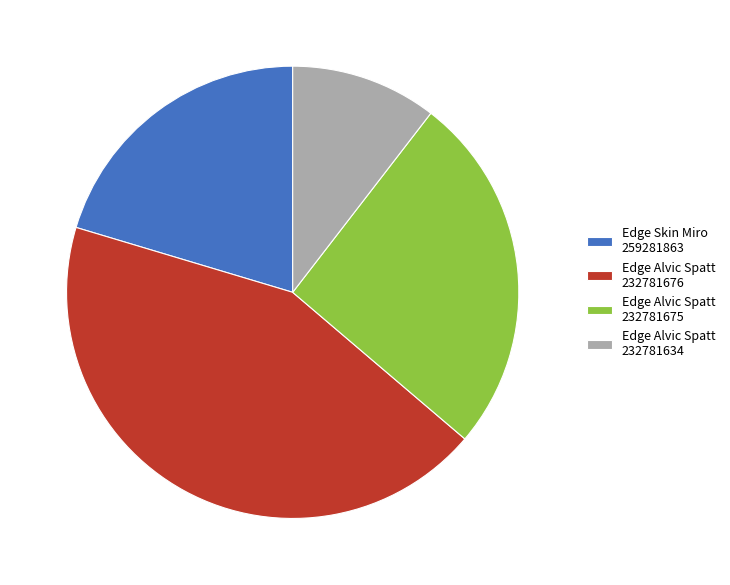

Is Edge Alvic Spatt 232781676 the majority of the pie?

No